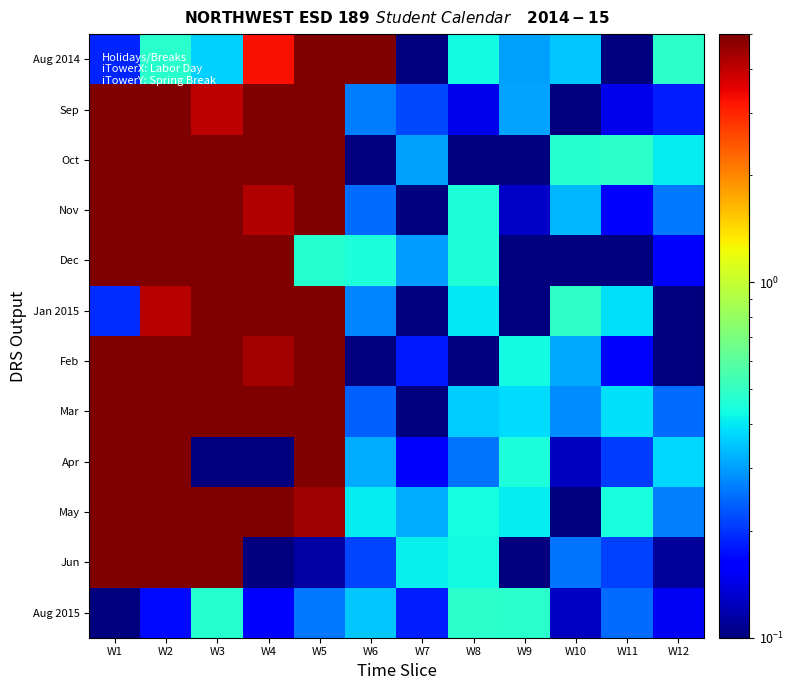

Reading left to right, extract all data points from this chart.

Aug 2014: W1=0.2	W2=0.5	W3=0.4	W4=3.3	W5=5.1	W6=5.1	W7=0.0	W8=0.4	W9=0.3	W10=0.4	W11=0.0	W12=0.5
Sep: W1=5.4	W2=5.1	W3=4.1	W4=5.1	W5=5.2	W6=0.3	W7=0.2	W8=0.1	W9=0.3	W10=0.1	W11=0.1	W12=0.2
Oct: W1=5.2	W2=5.4	W3=5.1	W4=5.3	W5=5.3	W6=0.0	W7=0.3	W8=0.1	W9=0.0	W10=0.5	W11=0.5	W12=0.4
Nov: W1=5.2	W2=5.0	W3=5.3	W4=4.2	W5=5.1	W6=0.2	W7=0.0	W8=0.5	W9=0.1	W10=0.3	W11=0.2	W12=0.3
Dec: W1=5.3	W2=5.1	W3=5.5	W4=5.4	W5=0.5	W6=0.4	W7=0.3	W8=0.5	W9=0.0	W10=0.1	W11=0.0	W12=0.2
Jan 2015: W1=0.2	W2=4.1	W3=5.4	W4=5.2	W5=5.1	W6=0.3	W7=0.1	W8=0.4	W9=0.0	W10=0.5	W11=0.4	W12=0.1
Feb: W1=5.0	W2=5.4	W3=5.4	W4=4.4	W5=5.4	W6=0.0	W7=0.2	W8=0.1	W9=0.4	W10=0.3	W11=0.2	W12=0.0
Mar: W1=5.2	W2=5.2	W3=5.4	W4=5.3	W5=5.4	W6=0.2	W7=0.1	W8=0.4	W9=0.4	W10=0.3	W11=0.4	W12=0.2
Apr: W1=5.3	W2=5.2	W3=0.0	W4=0.1	W5=5.0	W6=0.3	W7=0.2	W8=0.3	W9=0.5	W10=0.1	W11=0.2	W12=0.4
May: W1=5.1	W2=5.0	W3=5.1	W4=5.1	W5=4.5	W6=0.4	W7=0.3	W8=0.4	W9=0.4	W10=0.1	W11=0.4	W12=0.3
Jun: W1=5.4	W2=5.4	W3=5.2	W4=0.1	W5=0.1	W6=0.2	W7=0.4	W8=0.4	W9=0.0	W10=0.3	W11=0.2	W12=0.1
Aug 2015: W1=0.1	W2=0.2	W3=0.5	W4=0.2	W5=0.3	W6=0.4	W7=0.2	W8=0.5	W9=0.5	W10=0.1	W11=0.2	W12=0.2